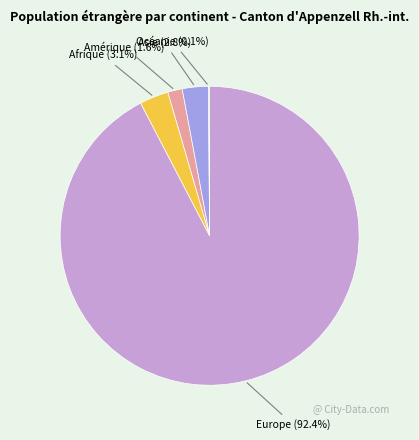

Is there a majority slice in this chart?

Yes